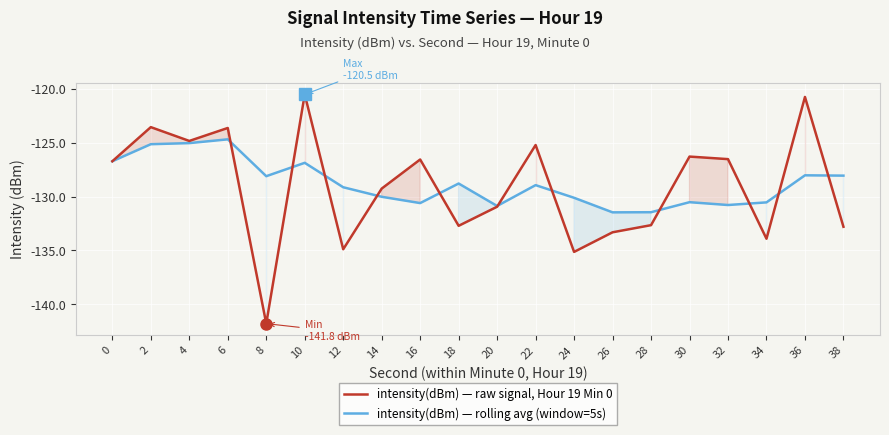

Between 26 and 30, which series saw the biggest shift?

intensity(dBm) — raw signal, Hour 19 Min 0